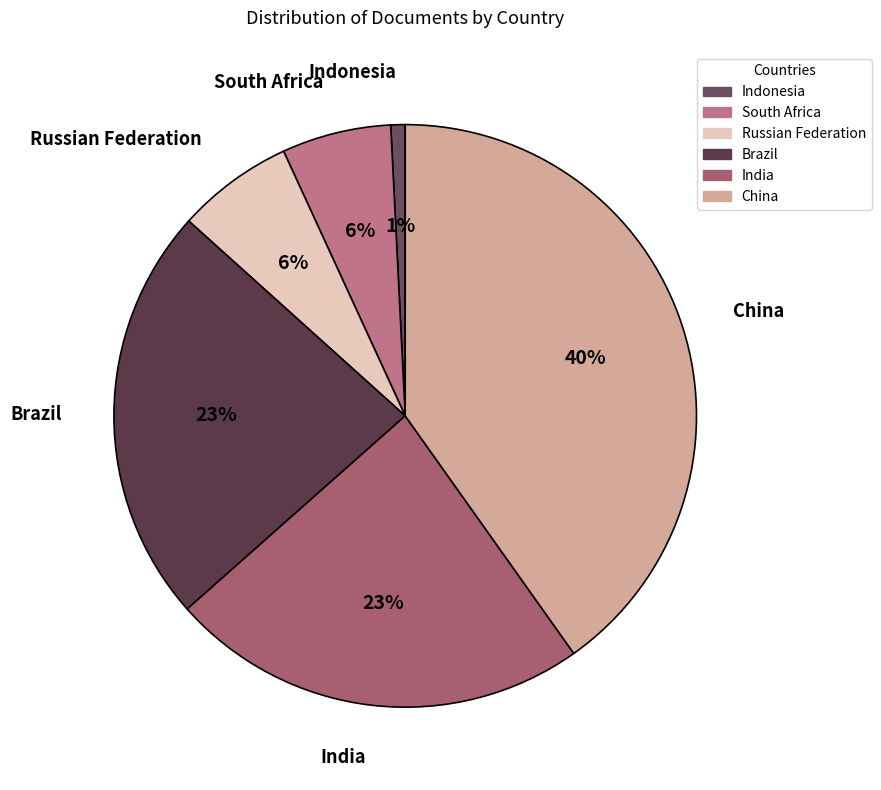

Combined, do Russian Federation and Brazil account for over 50%?

No